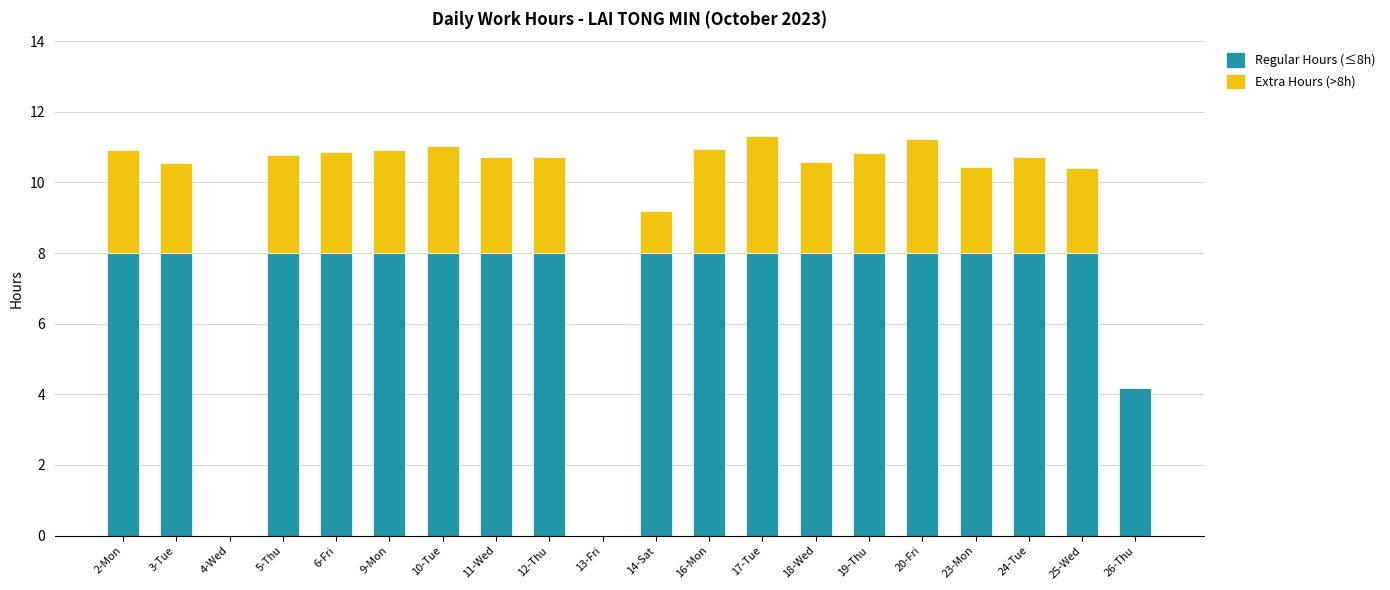

What is the total value across all series at 20-Fri?

11.2